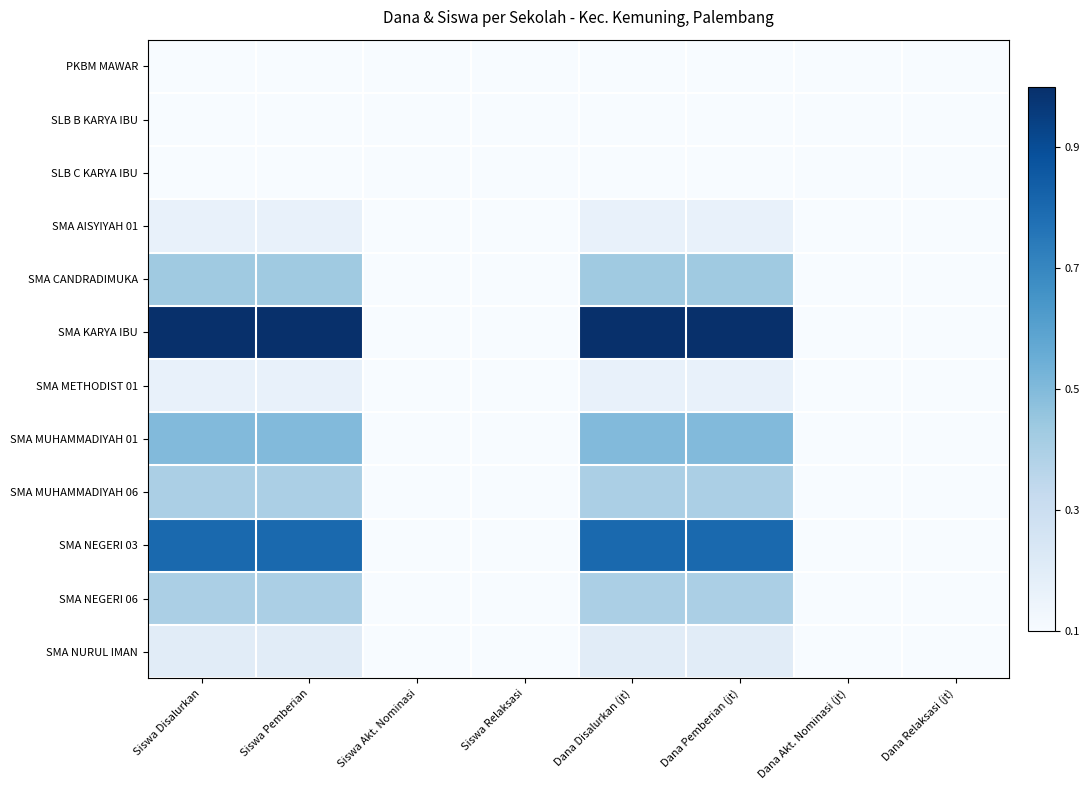

Reading right to left, transcribe all the data shown in this chart.

PKBM MAWAR: Dana Relaksasi (jt)=0.0	Dana Akt. Nominasi (jt)=0.0	Dana Pemberian (jt)=0.0	Dana Disalurkan (jt)=0.0	Siswa Relaksasi=0.0	Siswa Akt. Nominasi=0.0	Siswa Pemberian=0.0	Siswa Disalurkan=0.0
SLB B KARYA IBU: Dana Relaksasi (jt)=0.0	Dana Akt. Nominasi (jt)=0.0	Dana Pemberian (jt)=0.0	Dana Disalurkan (jt)=0.0	Siswa Relaksasi=0.0	Siswa Akt. Nominasi=0.0	Siswa Pemberian=0.0	Siswa Disalurkan=0.0
SLB C KARYA IBU: Dana Relaksasi (jt)=0.0	Dana Akt. Nominasi (jt)=0.0	Dana Pemberian (jt)=0.0	Dana Disalurkan (jt)=0.0	Siswa Relaksasi=0.0	Siswa Akt. Nominasi=0.0	Siswa Pemberian=0.0	Siswa Disalurkan=0.0
SMA AISYIYAH 01: Dana Relaksasi (jt)=0.0	Dana Akt. Nominasi (jt)=0.0	Dana Pemberian (jt)=0.2	Dana Disalurkan (jt)=0.2	Siswa Relaksasi=0.0	Siswa Akt. Nominasi=0.0	Siswa Pemberian=0.2	Siswa Disalurkan=0.2
SMA CANDRADIMUKA: Dana Relaksasi (jt)=0.0	Dana Akt. Nominasi (jt)=0.0	Dana Pemberian (jt)=0.4	Dana Disalurkan (jt)=0.4	Siswa Relaksasi=0.0	Siswa Akt. Nominasi=0.0	Siswa Pemberian=0.4	Siswa Disalurkan=0.4
SMA KARYA IBU: Dana Relaksasi (jt)=0.0	Dana Akt. Nominasi (jt)=0.0	Dana Pemberian (jt)=1.0	Dana Disalurkan (jt)=1.0	Siswa Relaksasi=0.0	Siswa Akt. Nominasi=0.0	Siswa Pemberian=1.0	Siswa Disalurkan=1.0
SMA METHODIST 01: Dana Relaksasi (jt)=0.0	Dana Akt. Nominasi (jt)=0.0	Dana Pemberian (jt)=0.2	Dana Disalurkan (jt)=0.2	Siswa Relaksasi=0.0	Siswa Akt. Nominasi=0.0	Siswa Pemberian=0.2	Siswa Disalurkan=0.2
SMA MUHAMMADIYAH 01: Dana Relaksasi (jt)=0.0	Dana Akt. Nominasi (jt)=0.0	Dana Pemberian (jt)=0.5	Dana Disalurkan (jt)=0.5	Siswa Relaksasi=0.0	Siswa Akt. Nominasi=0.0	Siswa Pemberian=0.5	Siswa Disalurkan=0.5
SMA MUHAMMADIYAH 06: Dana Relaksasi (jt)=0.0	Dana Akt. Nominasi (jt)=0.0	Dana Pemberian (jt)=0.4	Dana Disalurkan (jt)=0.4	Siswa Relaksasi=0.0	Siswa Akt. Nominasi=0.0	Siswa Pemberian=0.4	Siswa Disalurkan=0.4
SMA NEGERI 03: Dana Relaksasi (jt)=0.0	Dana Akt. Nominasi (jt)=0.0	Dana Pemberian (jt)=0.8	Dana Disalurkan (jt)=0.8	Siswa Relaksasi=0.0	Siswa Akt. Nominasi=0.0	Siswa Pemberian=0.8	Siswa Disalurkan=0.8
SMA NEGERI 06: Dana Relaksasi (jt)=0.0	Dana Akt. Nominasi (jt)=0.0	Dana Pemberian (jt)=0.4	Dana Disalurkan (jt)=0.4	Siswa Relaksasi=0.0	Siswa Akt. Nominasi=0.0	Siswa Pemberian=0.4	Siswa Disalurkan=0.4
SMA NURUL IMAN: Dana Relaksasi (jt)=0.0	Dana Akt. Nominasi (jt)=0.0	Dana Pemberian (jt)=0.2	Dana Disalurkan (jt)=0.2	Siswa Relaksasi=0.0	Siswa Akt. Nominasi=0.0	Siswa Pemberian=0.2	Siswa Disalurkan=0.2